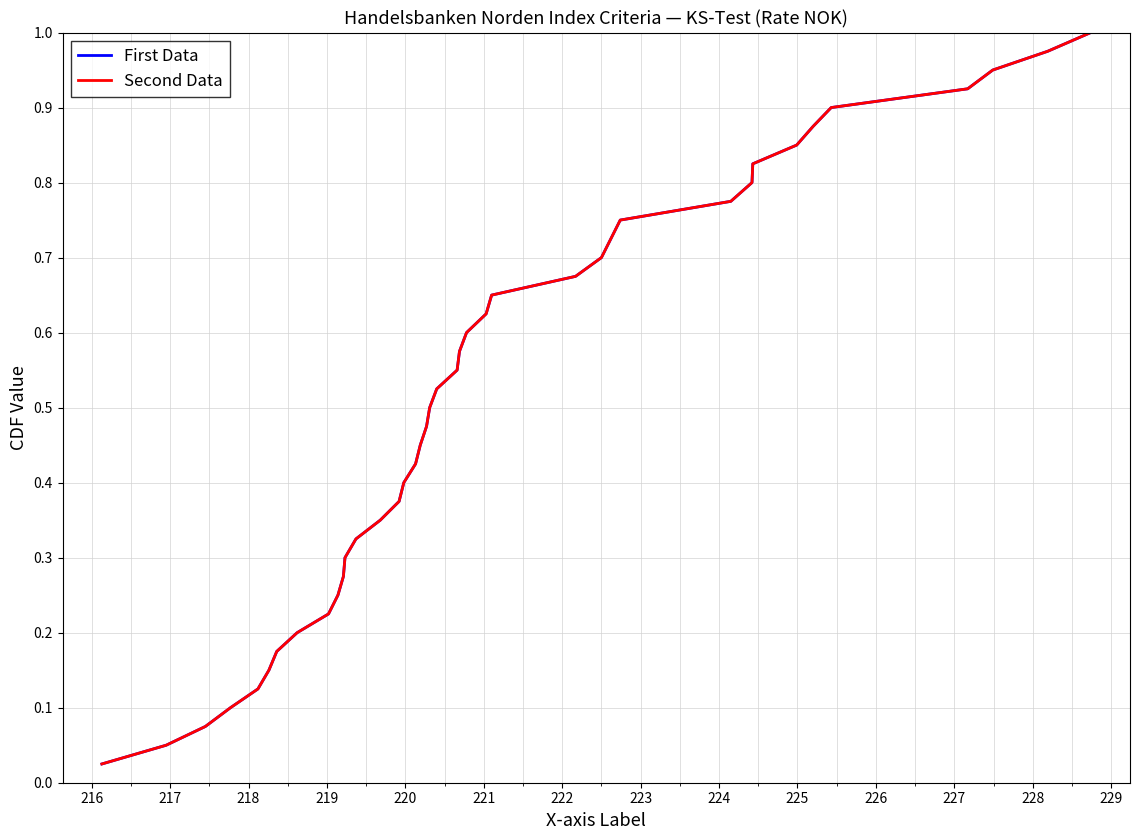

Does the chart have visible grid lines?

Yes